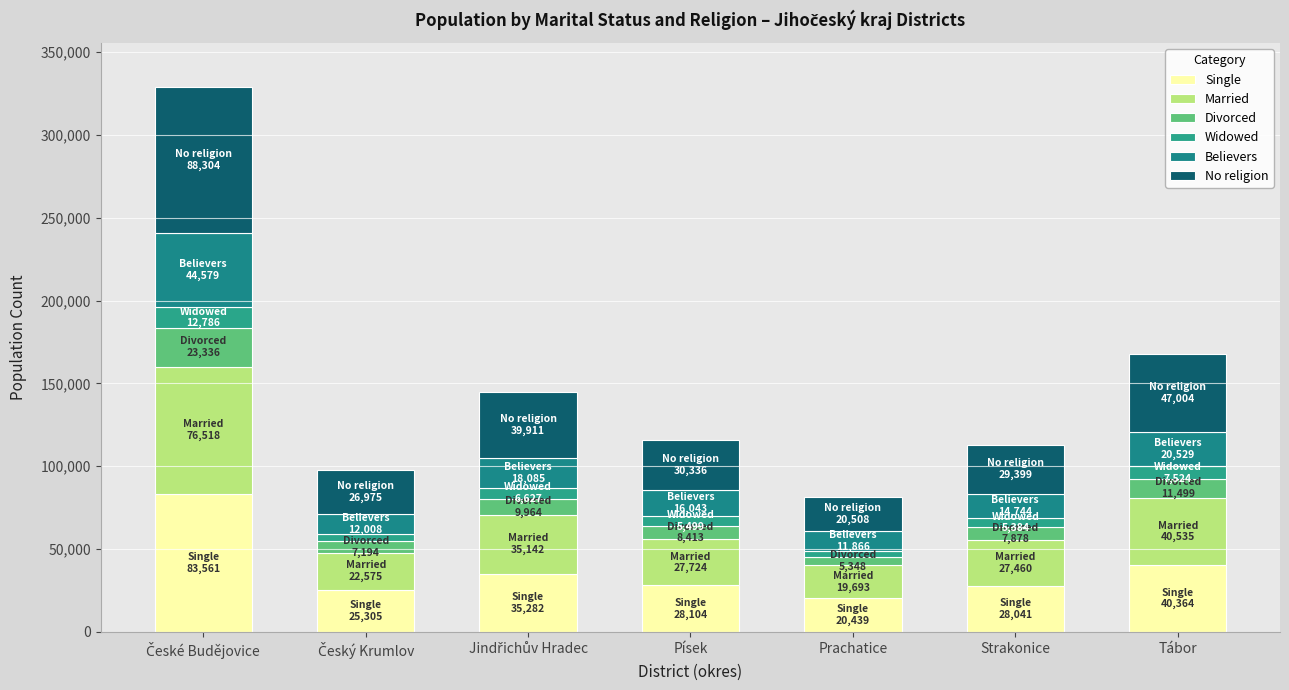

Are the bars grouped side by side (vs. stacked)?

No